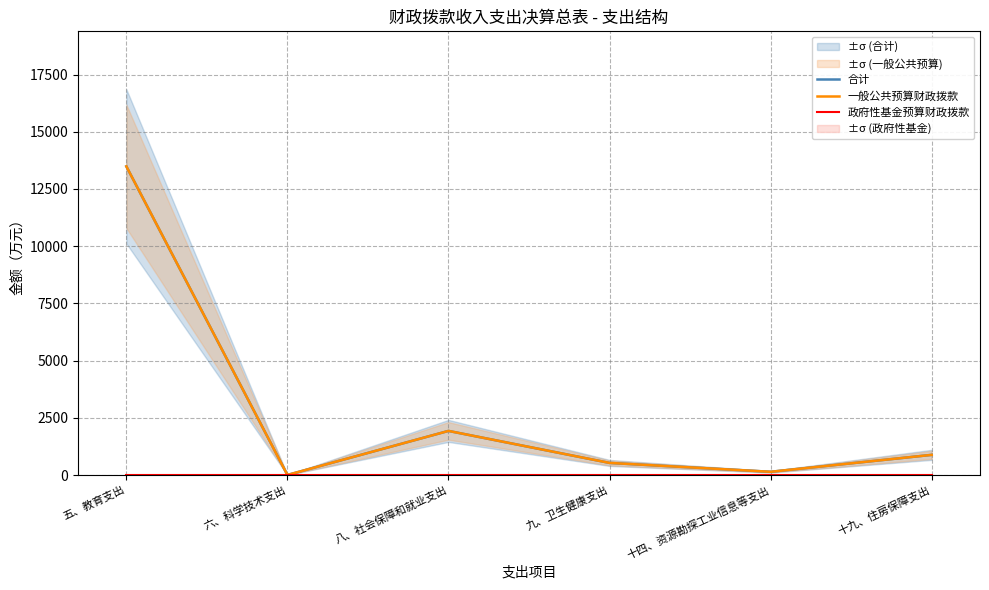

At how many categories does at least one series exceed 7847?

1